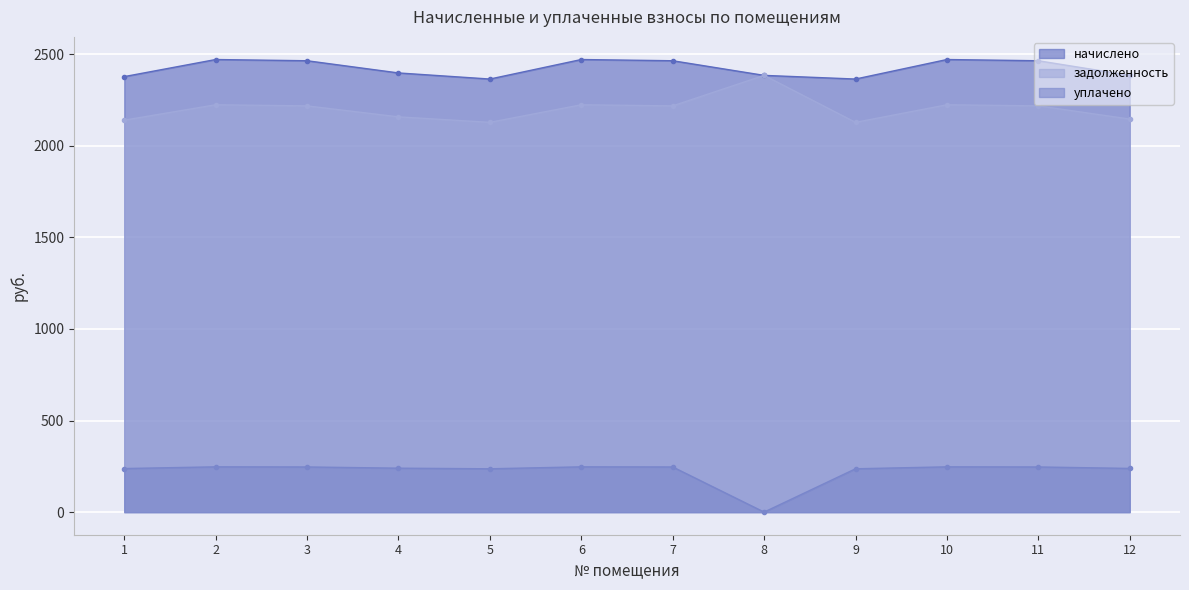

At which category does задолженность reach its first local valley?

5